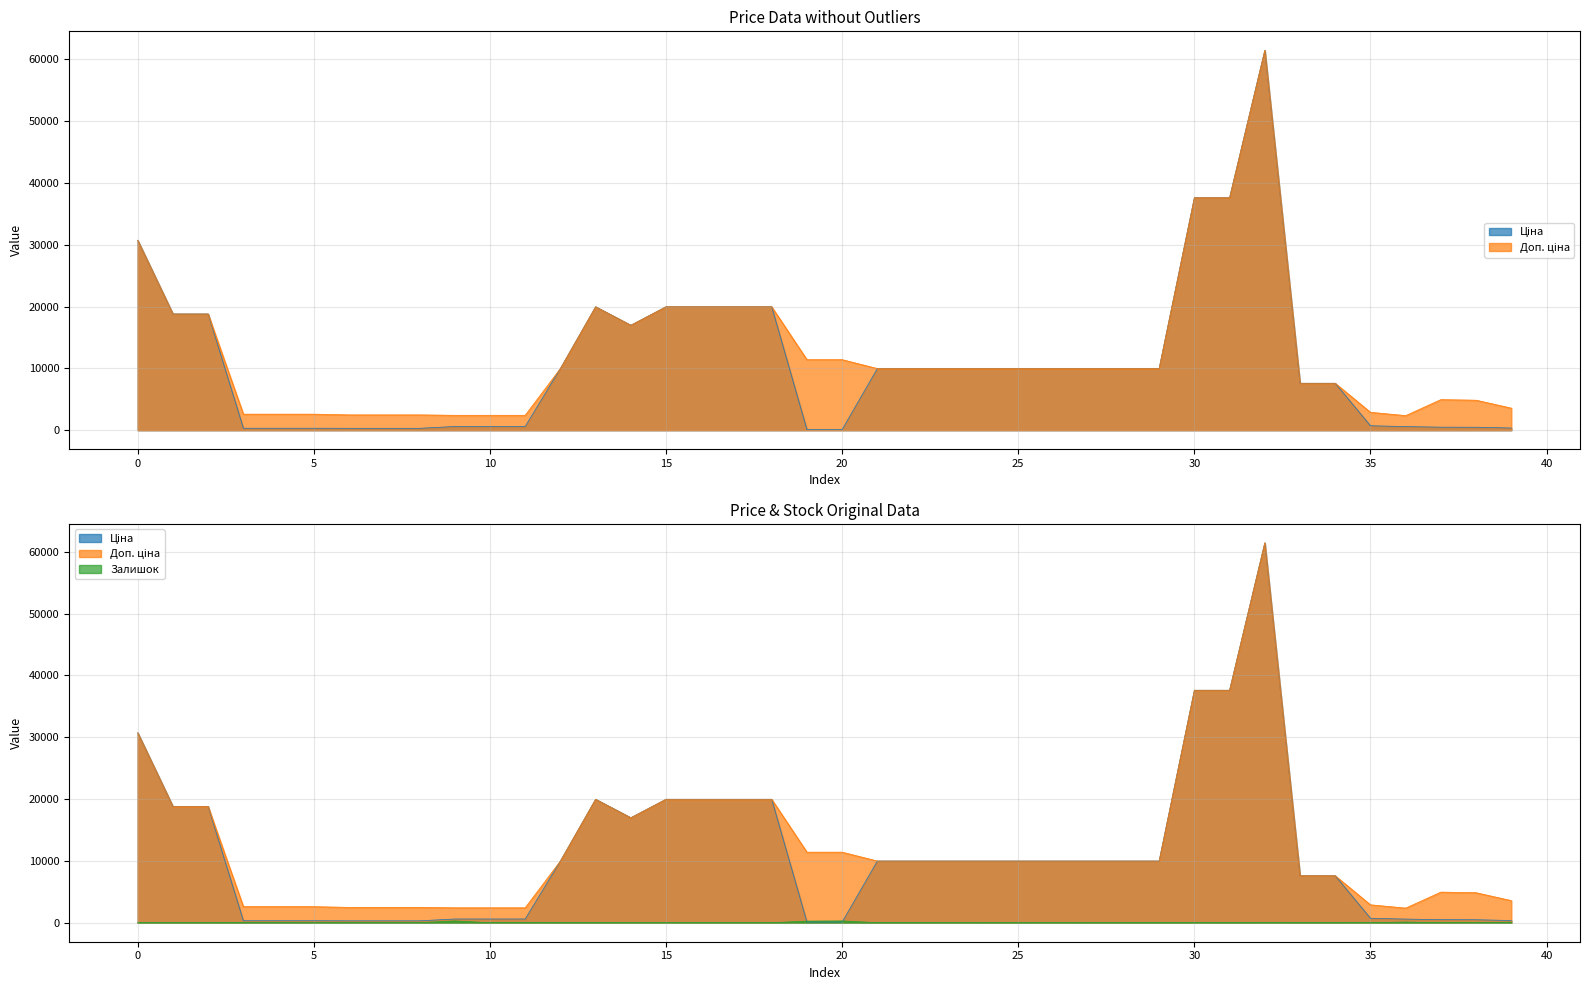

The Залишок series shows -144.7 at 285101915. True or false?

False